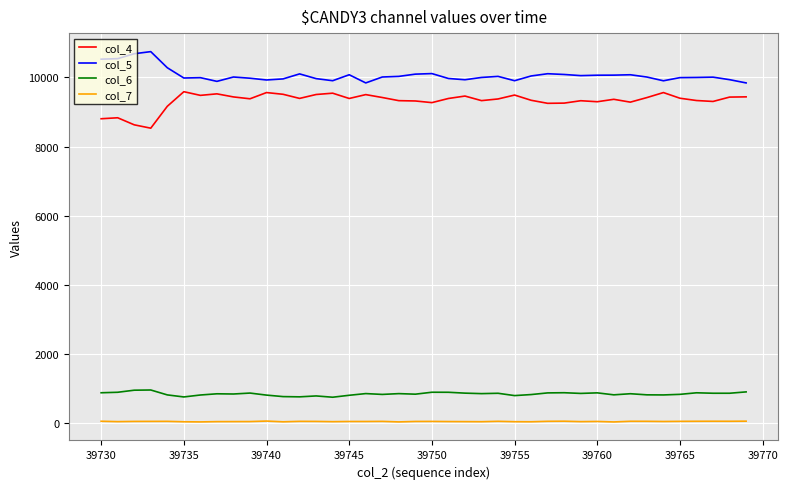

True or false: col_6 and col_4 cross at least once.

False